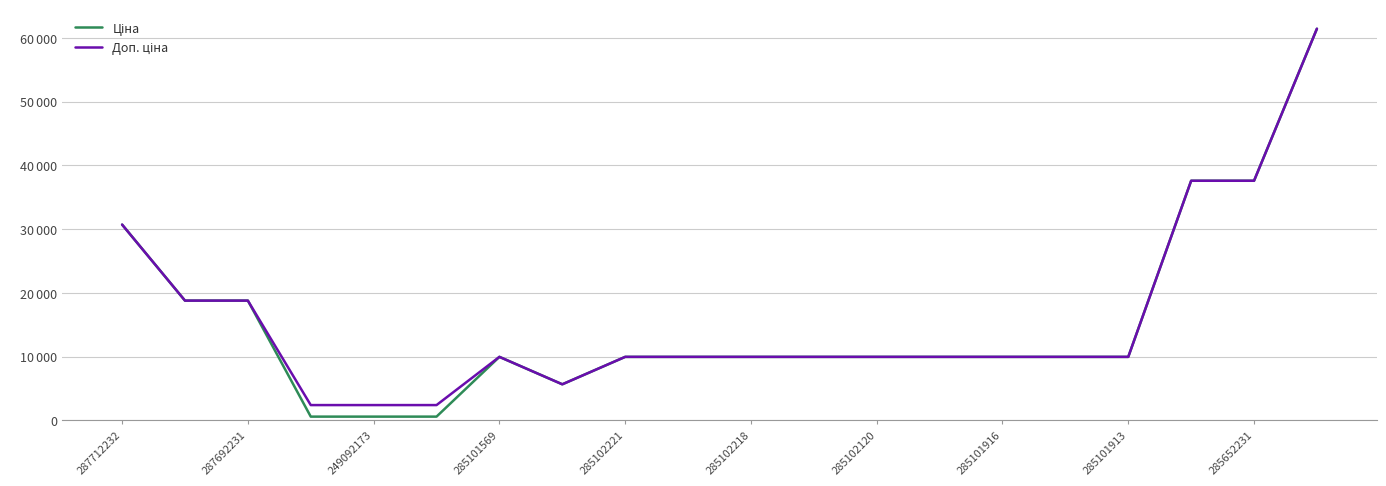

Is this an area chart (filled region under the line)?

No